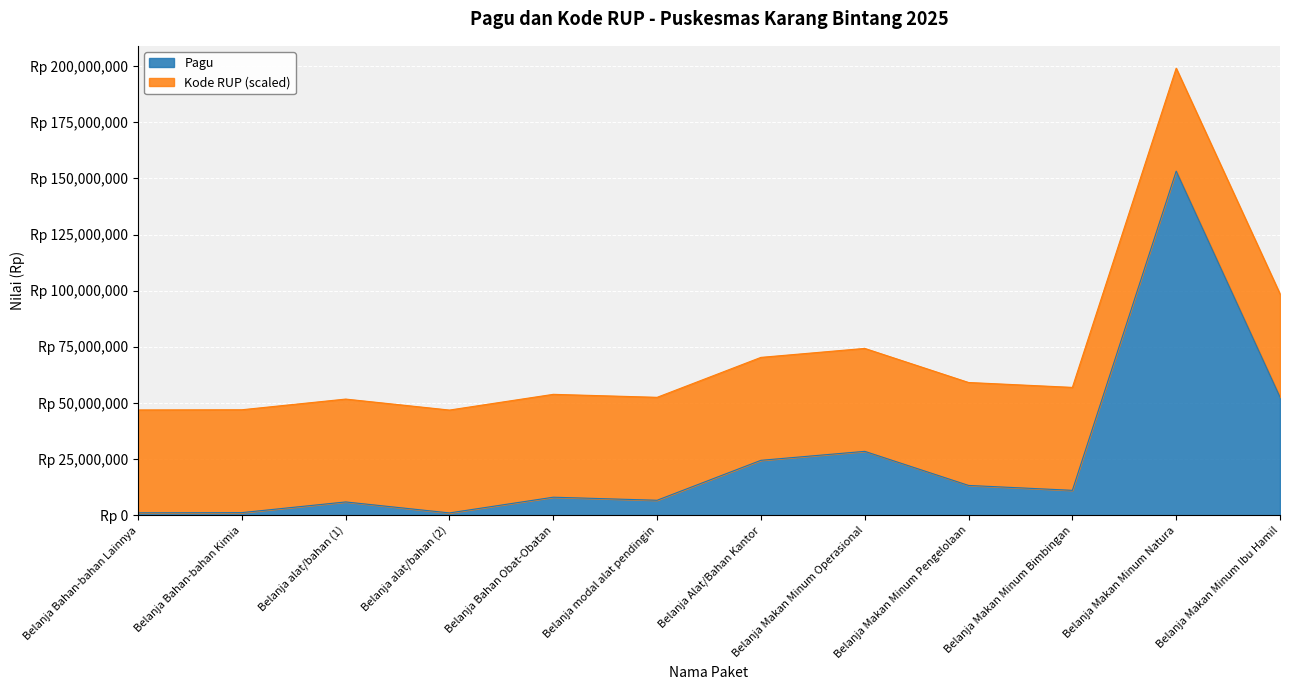

What are all the series names shown in the legend?

Pagu, Kode RUP (scaled)